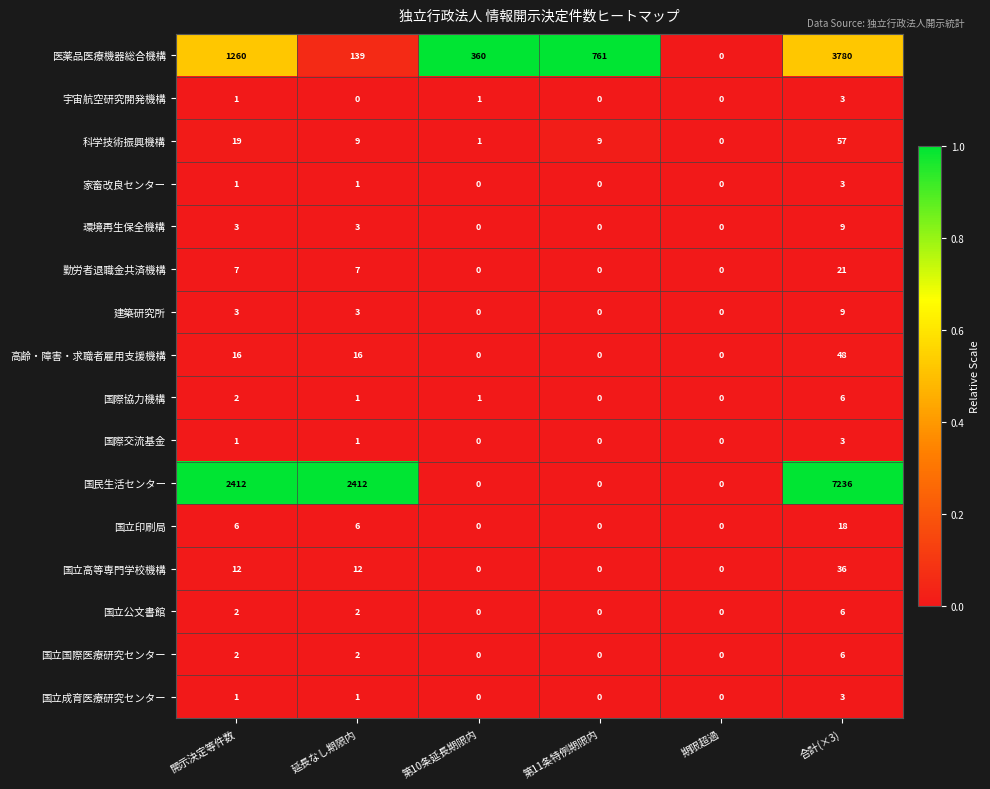

The value of 家畜改良センター at 合計(×3) is 5. True or false?

False